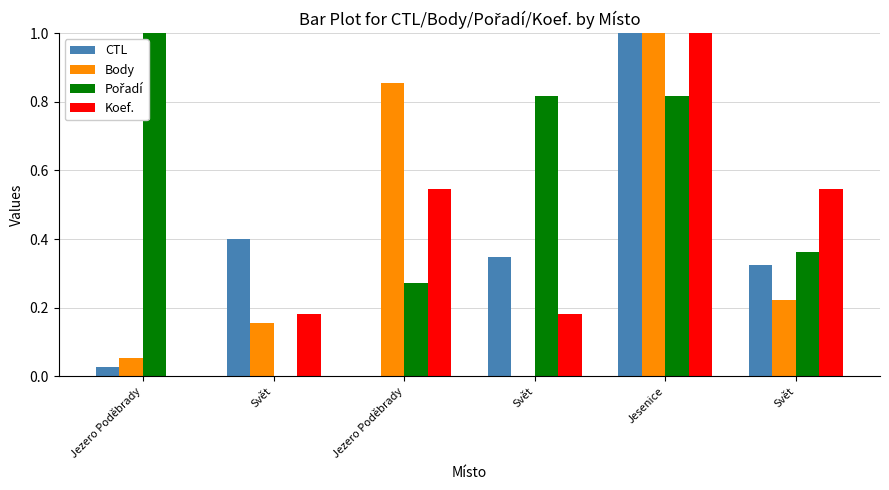

How many values in the Body series exceed 0?

5